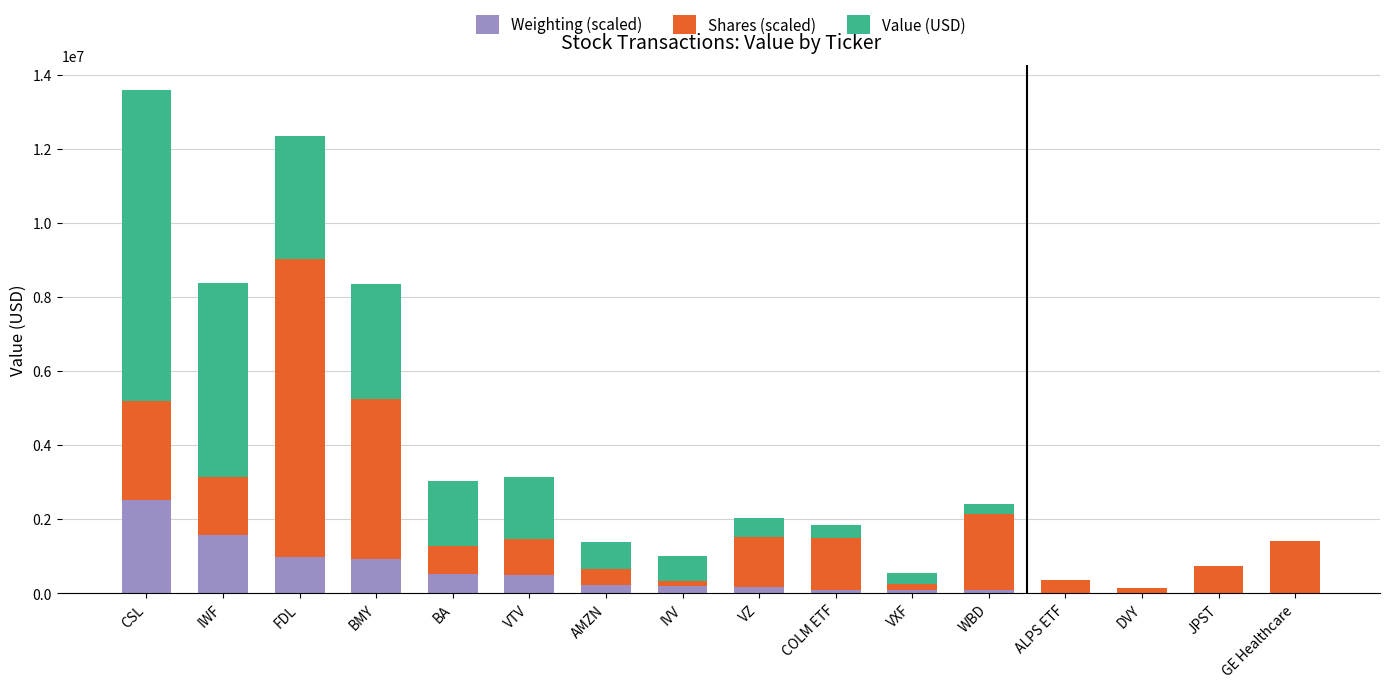

The Weighting (scaled) series shows 2518297.5 at CSL. True or false?

True